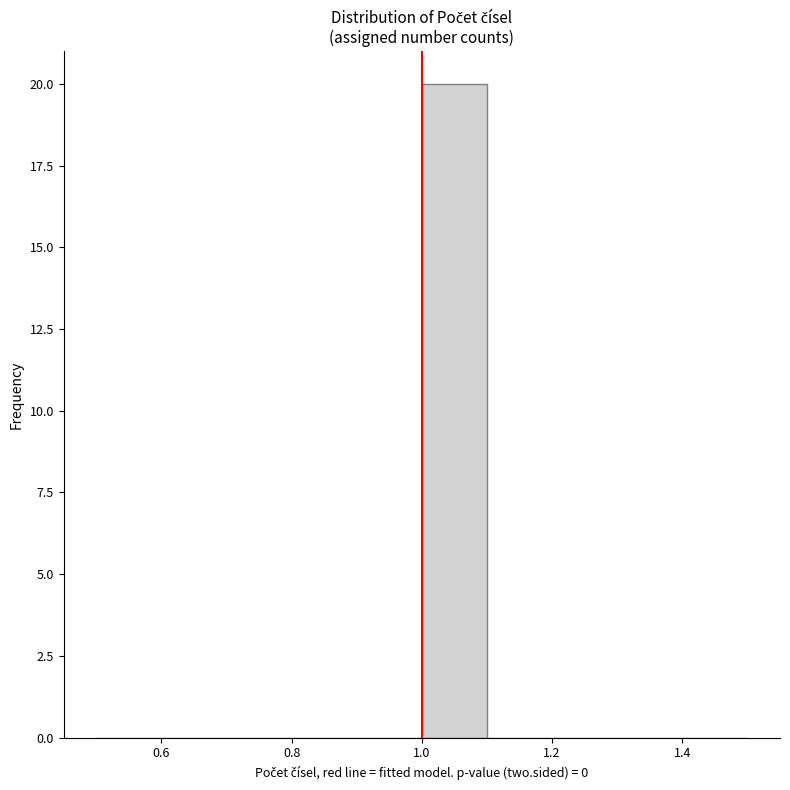

Reading left to right, list every bar in this chart as the range it spans on the x-axis followed by its height. The values are not printed on the chart, so give them approximately, as read against the axis.

0.5 to 0.6: 0
0.6 to 0.7: 0
0.7 to 0.8: 0
0.8 to 0.9: 0
0.9 to 1.0: 0
1.0 to 1.1: 20
1.1 to 1.2: 0
1.2 to 1.3: 0
1.3 to 1.4: 0
1.4 to 1.5: 0